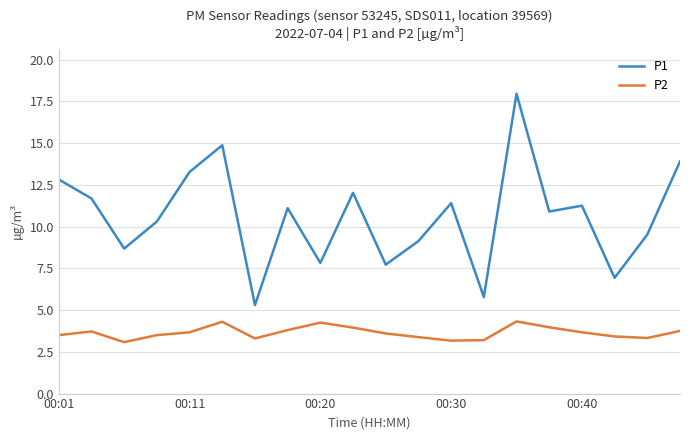

Which series has the widest spread of values?

P1